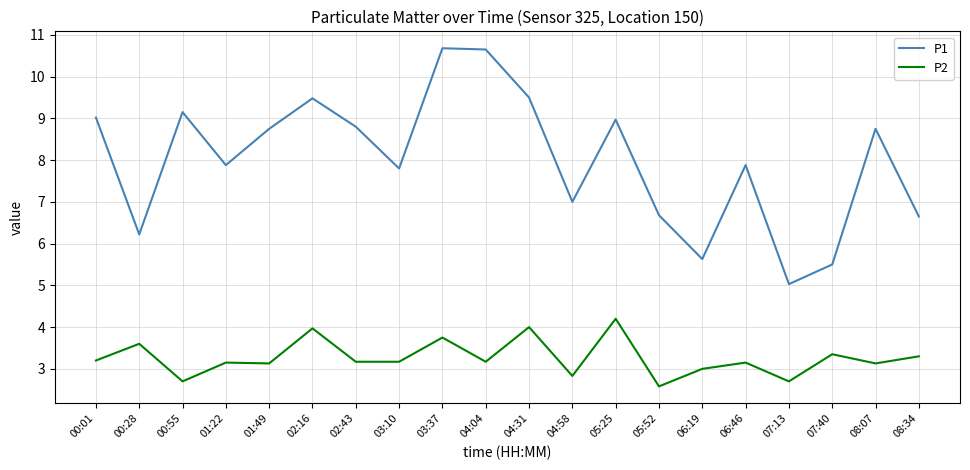

At how many categories does at least one series exceed 6?

17